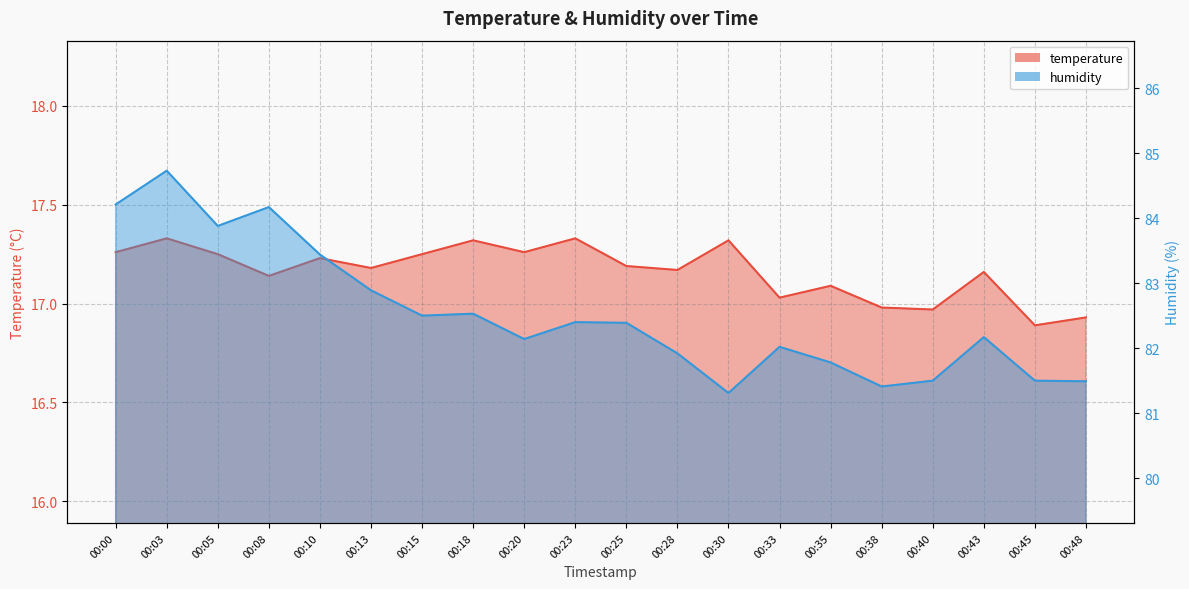

What is the value of the humidity point at the 19th from the left?

81.5